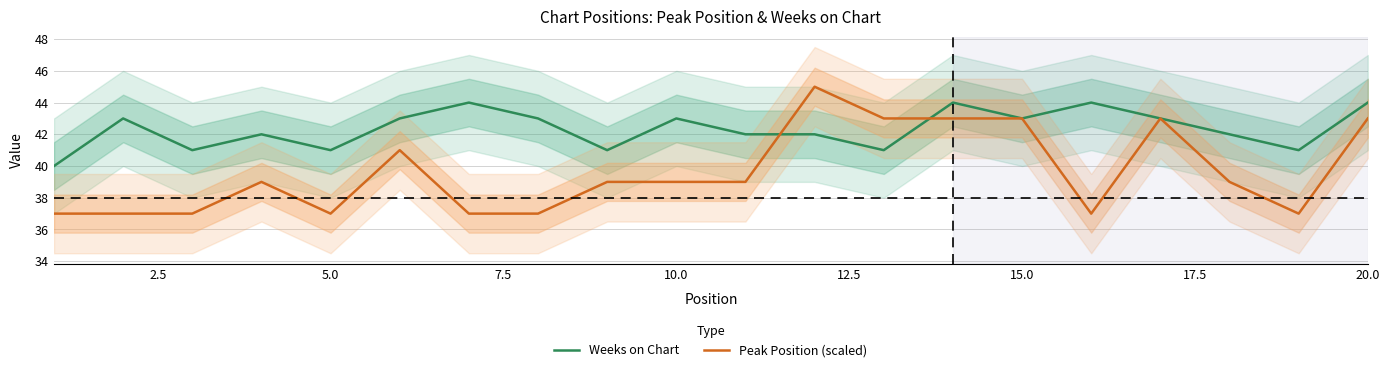

Does the chart display data point markers on the line(s)?

No